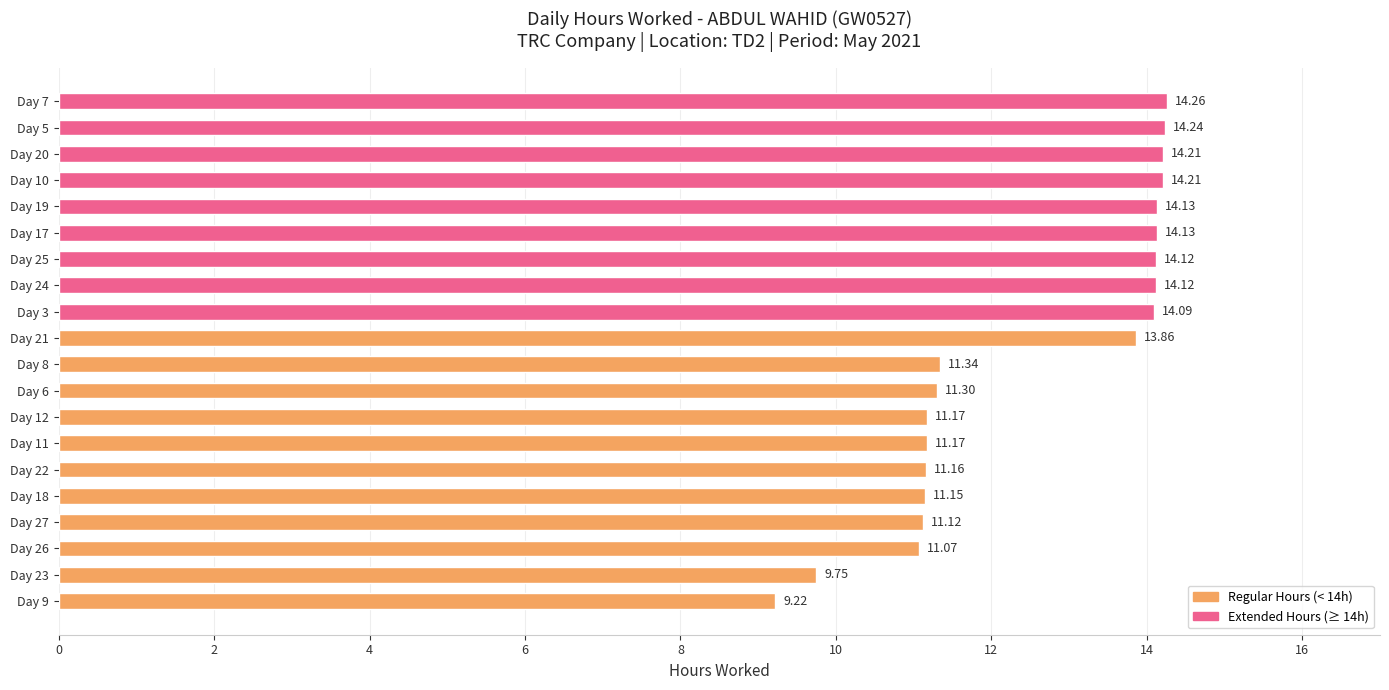

What is the change in value from Day 9 to Day 22?

+1.9